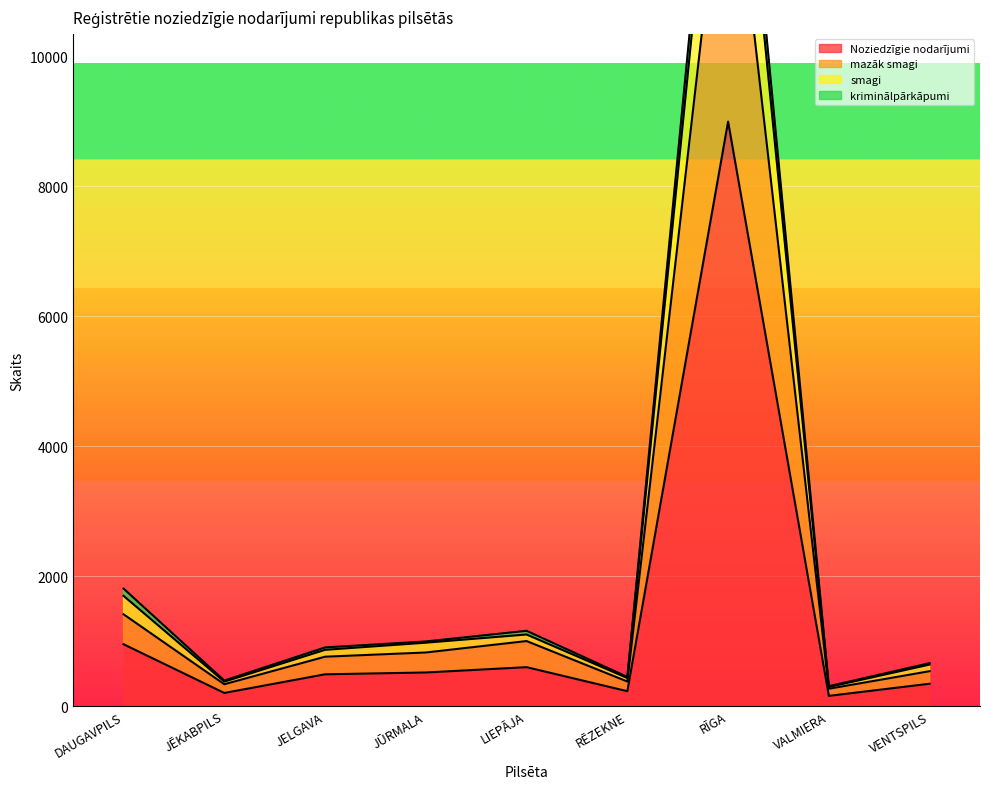

What is the difference between the maximum and minimum values in the Noziedzīgie nodarījumi series?

8842